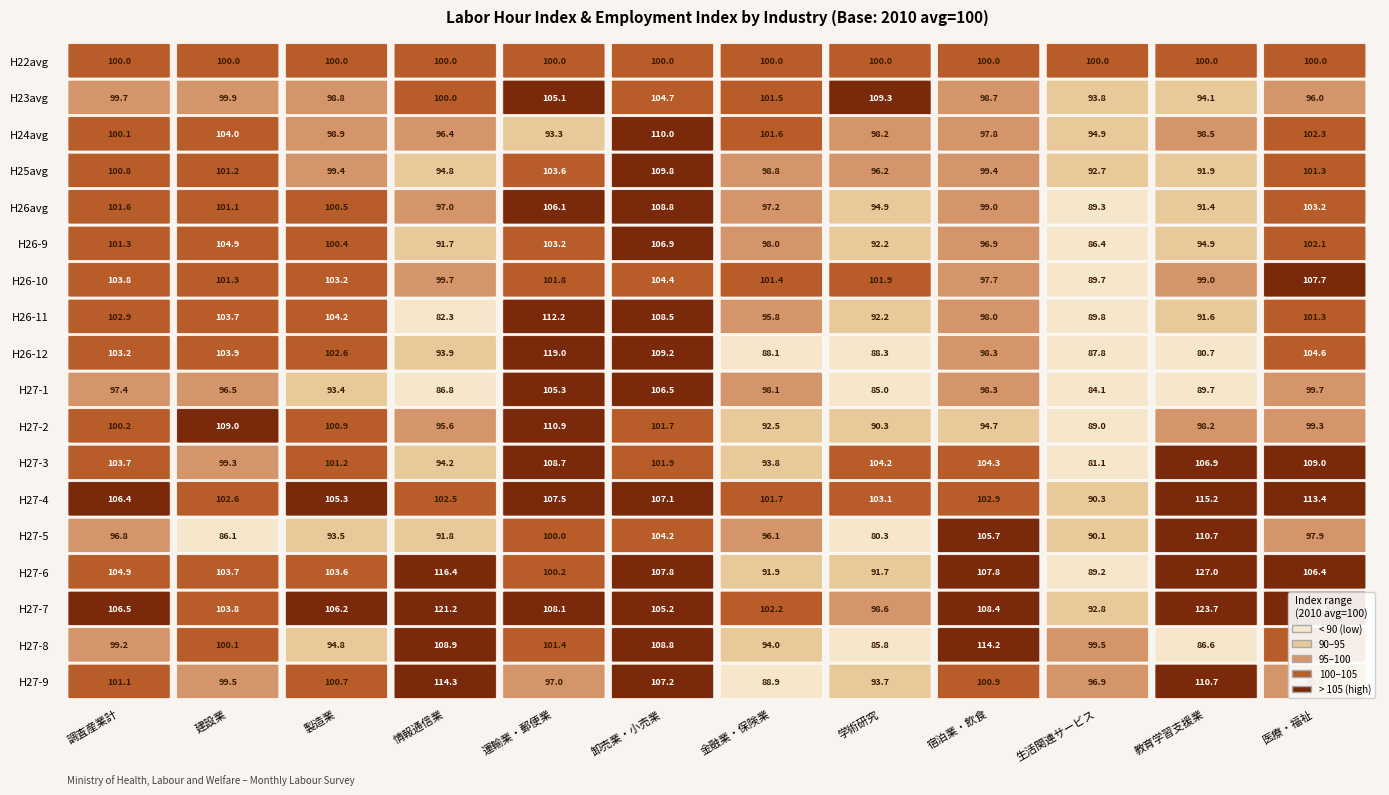

Which series has the widest spread of values?

教育学習支援業